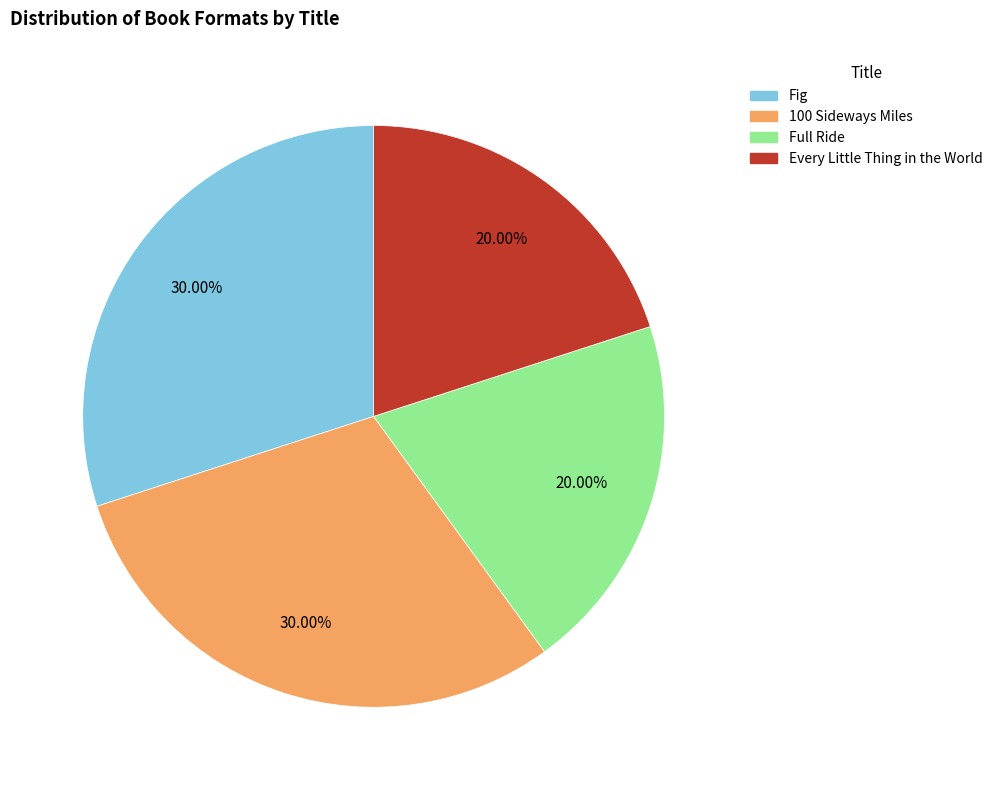

How many slices are in this pie chart?

4